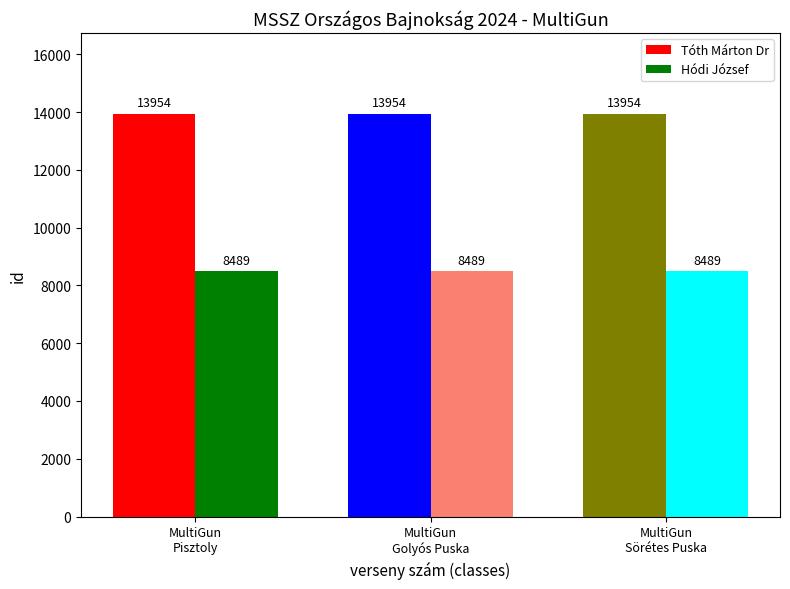

What is the sum of all Hódi József values?

25467